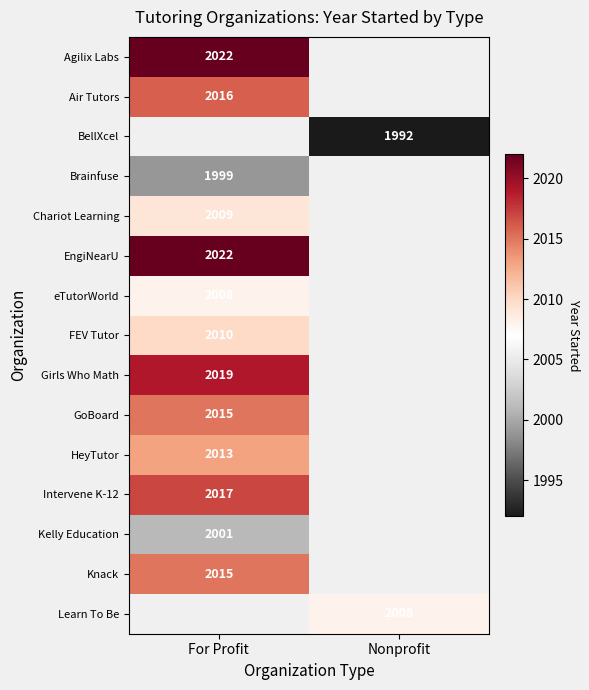

The value of eTutorWorld at For Profit is 2008. True or false?

True